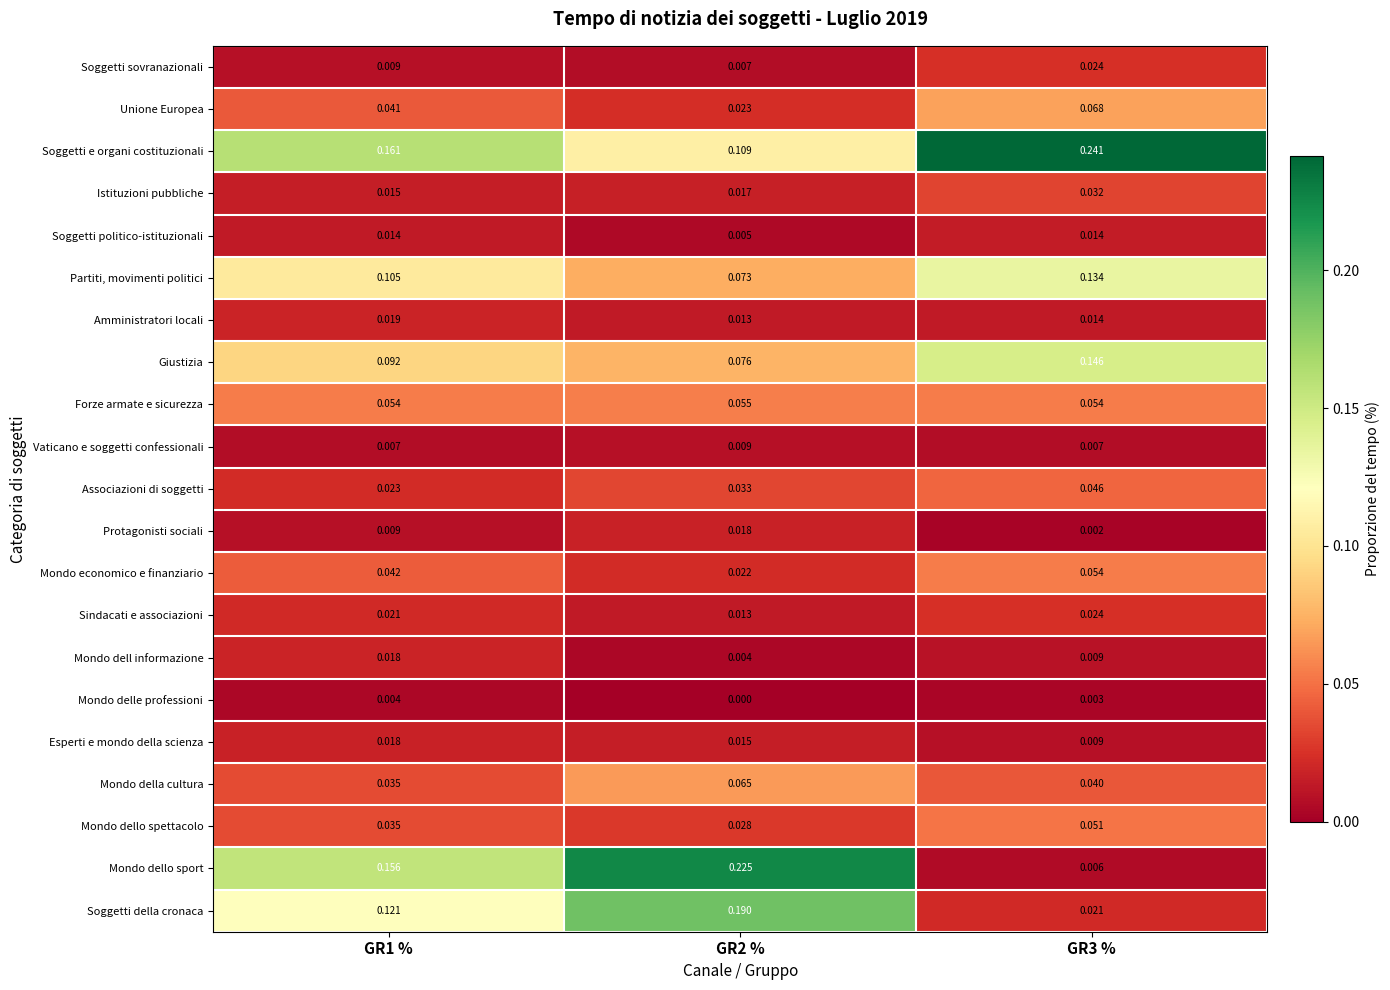

Which series has the largest range (max minus min)?

Mondo dello sport